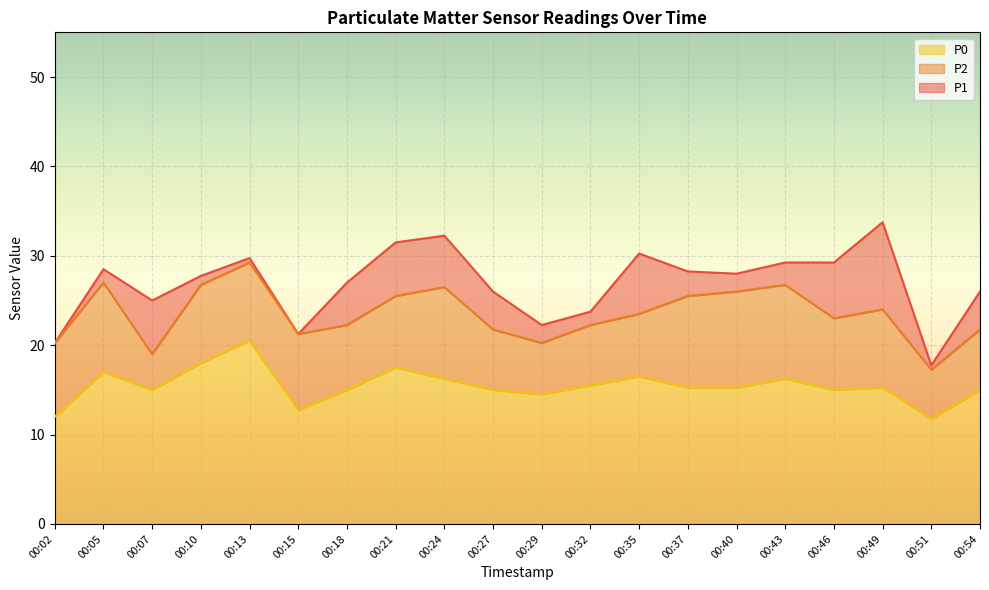

Reading right to left, what are all the values shown in this chart?

P1: 26.0	17.8	33.8	29.2	29.2	28.0	28.2	30.2	23.8	22.2	26.0	32.2	31.5	27.0	21.2	29.8	27.8	25.0	28.5	20.2
P2: 21.8	17.2	24.0	23.0	26.8	26.0	25.5	23.5	22.2	20.2	21.8	26.5	25.5	22.2	21.2	29.2	26.8	19.0	27.0	20.2
P0: 15.0	11.8	15.2	15.0	16.2	15.2	15.2	16.5	15.5	14.5	15.0	16.2	17.5	15.0	12.8	20.5	18.0	15.0	17.0	12.0